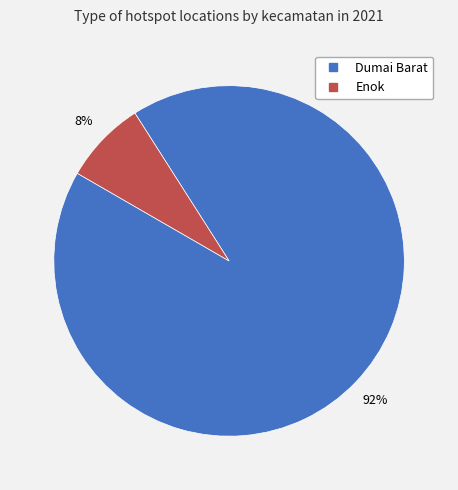

Rank the categories by value from highest to lowest.

Dumai Barat, Enok